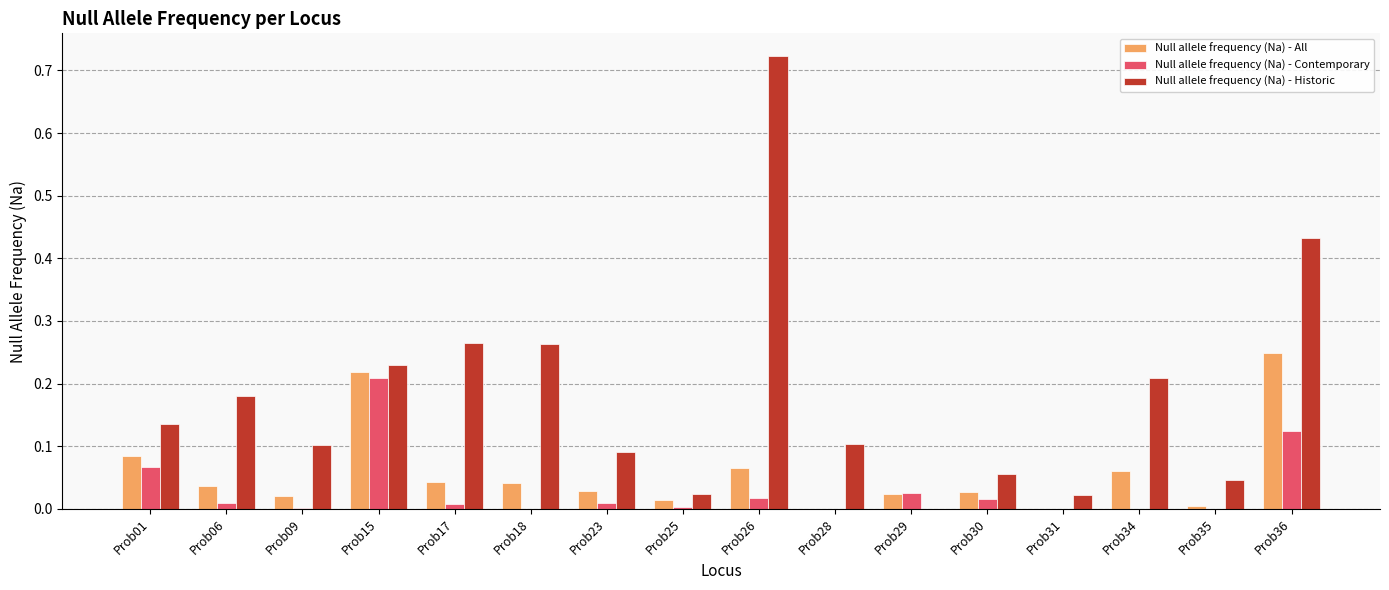

Is the value of Null allele frequency (Na) - Contemporary at Prob23 greater than the value of Null allele frequency (Na) - Historic at Prob17?

No